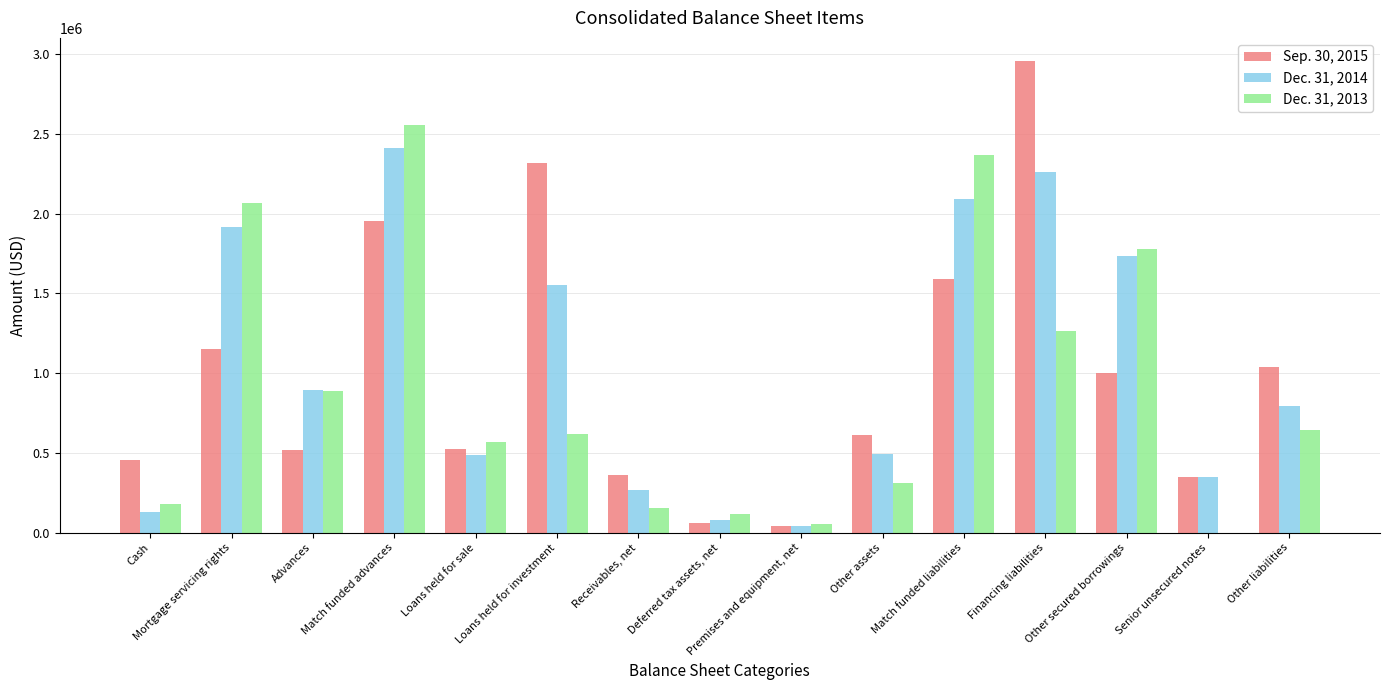

How many categories are shown in the chart?

15